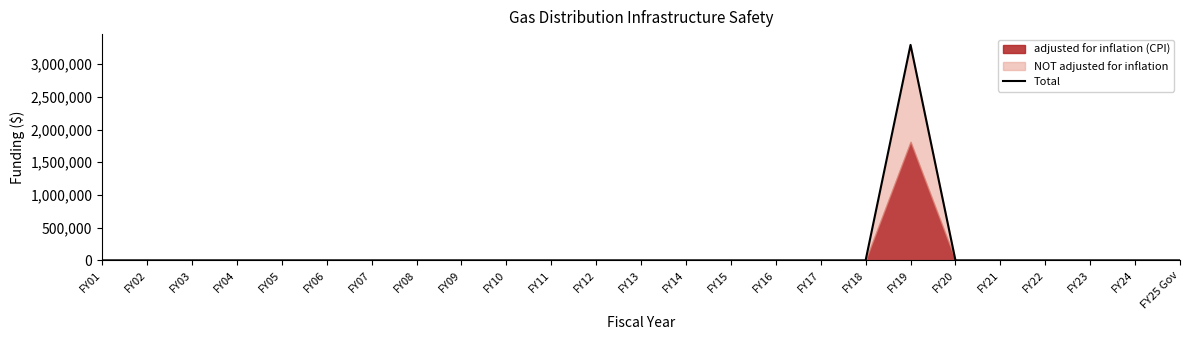

Which has a higher value, FY20 or FY05?

FY20